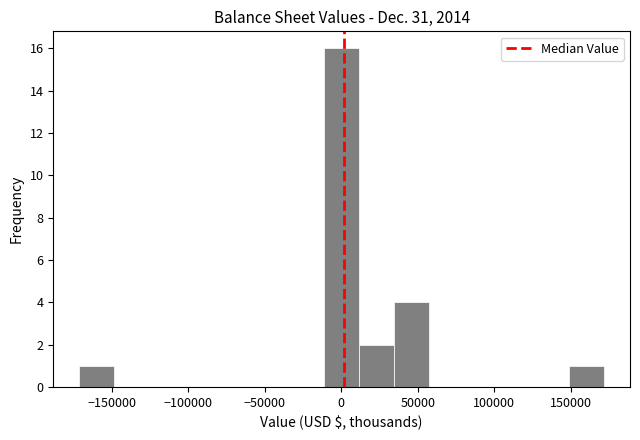

Reading left to right, transcribe this chart: for each bar, give the range it covers on the x-axis and its height. Neither the bar edges nor the heights are printed on the chart, so give them approximately, as read against the axes.

-170000 to -150000: 1
-150000 to -125000: 0
-125000 to -105000: 0
-105000 to -80000: 0
-80000 to -55000: 0
-55000 to -35000: 0
-35000 to -10000: 0
-10000 to 10000: 16
10000 to 35000: 2
35000 to 55000: 4
55000 to 80000: 0
80000 to 105000: 0
105000 to 125000: 0
125000 to 150000: 0
150000 to 170000: 1